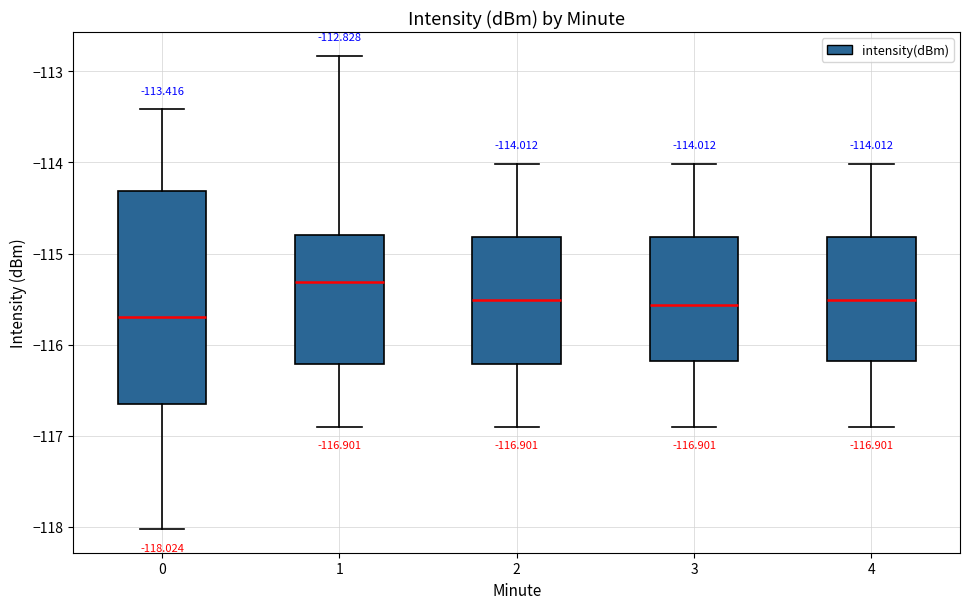

Comparing the boxes themselves (not the whiskers), which one is the tallest?

0